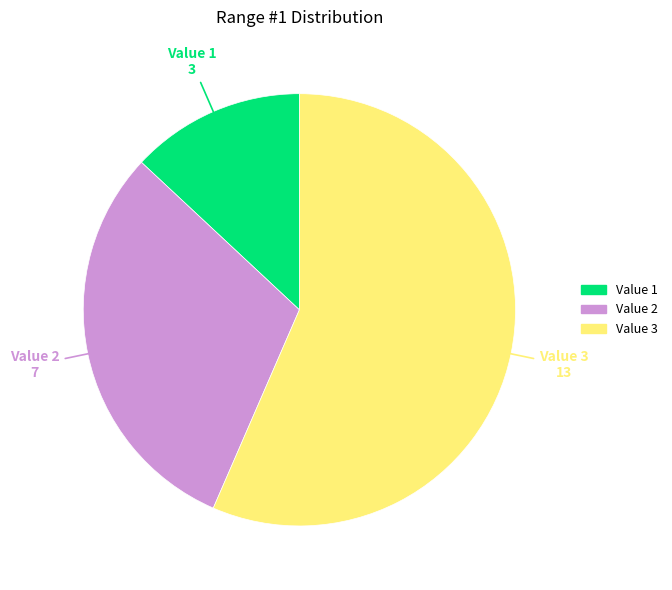

Is the sum of Value 2 and Value 3 greater than half?

Yes